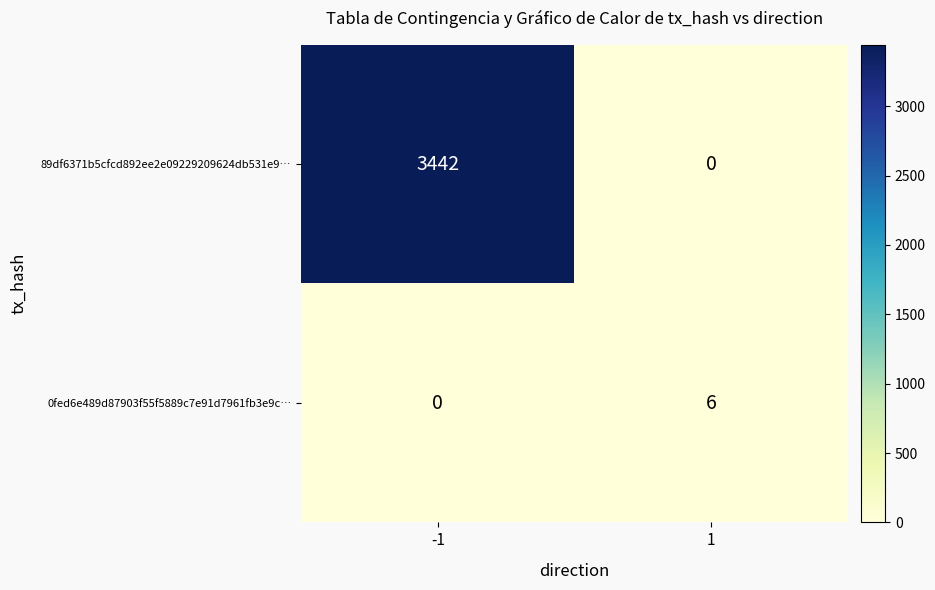

What is the difference between the highest and lowest values at -1?

3442